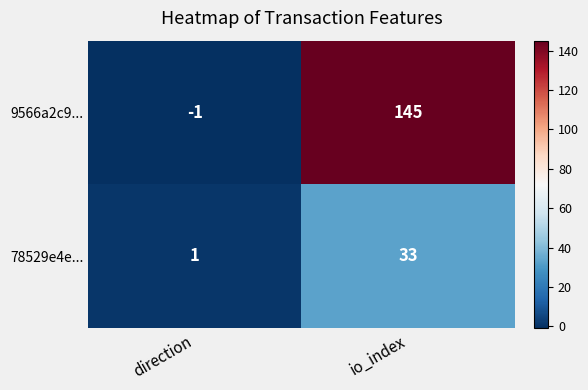

What is the difference between the maximum and minimum values in the 78529e4e... series?

32